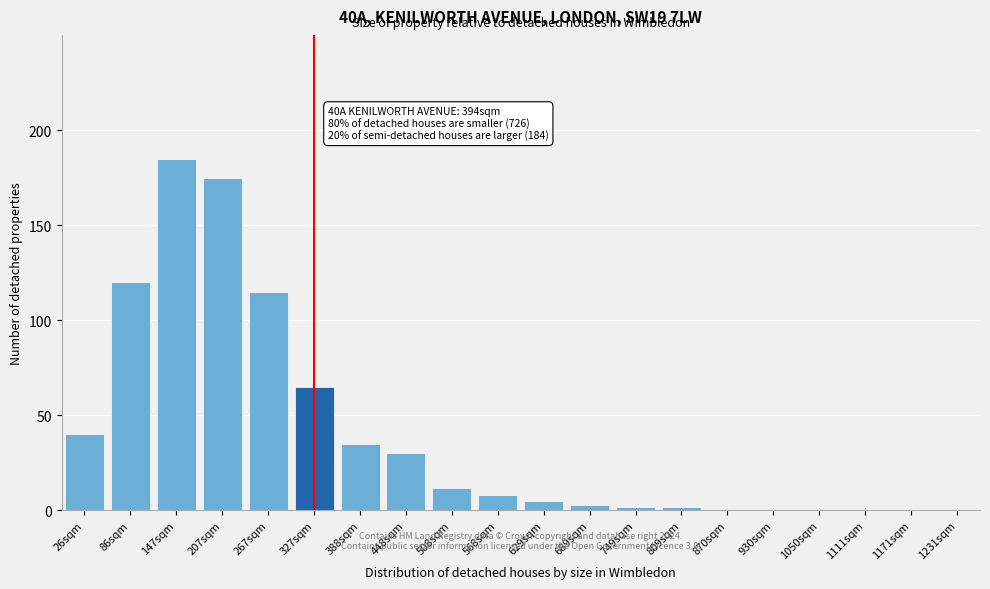

Reading left to right, extract all data points from this chart.

26sqm=40	86sqm=120	147sqm=185	207sqm=175	267sqm=115	327sqm=65	388sqm=35	448sqm=30	508sqm=12	568sqm=8	629sqm=5	689sqm=3	749sqm=2	809sqm=2	870sqm=1	930sqm=1	1050sqm=1	1111sqm=1	1171sqm=0	1231sqm=1